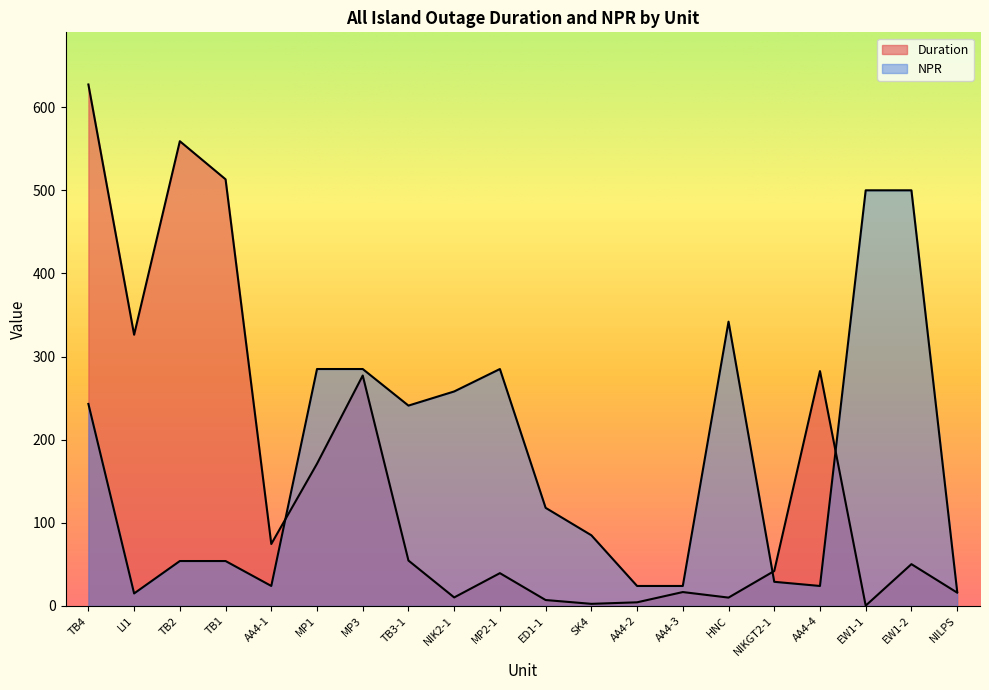

In Duration, how many points are lower than both neighbors (excluding endpoints)?

6